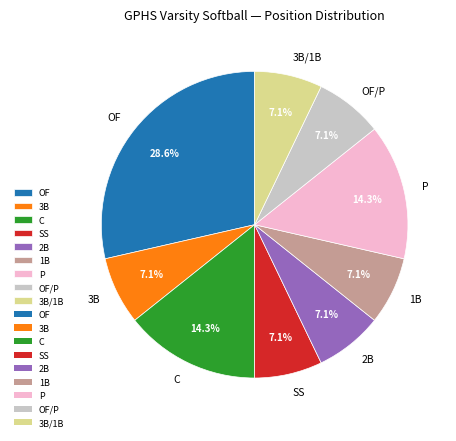

What is the ratio of the value at 2B to the value at 3B/1B?

1.0